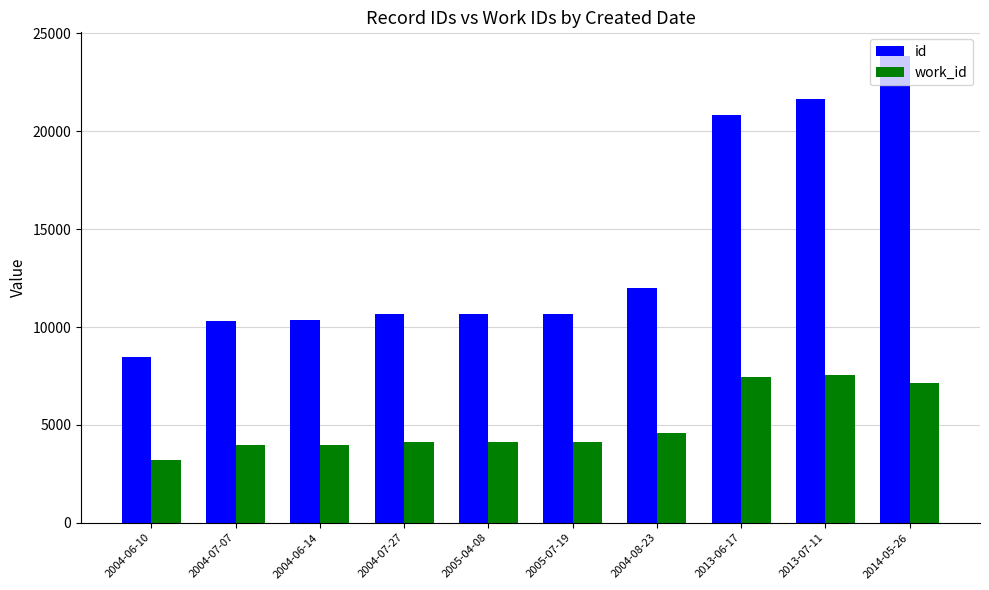

Rank the series by their average value, from lowest to highest.

work_id, id